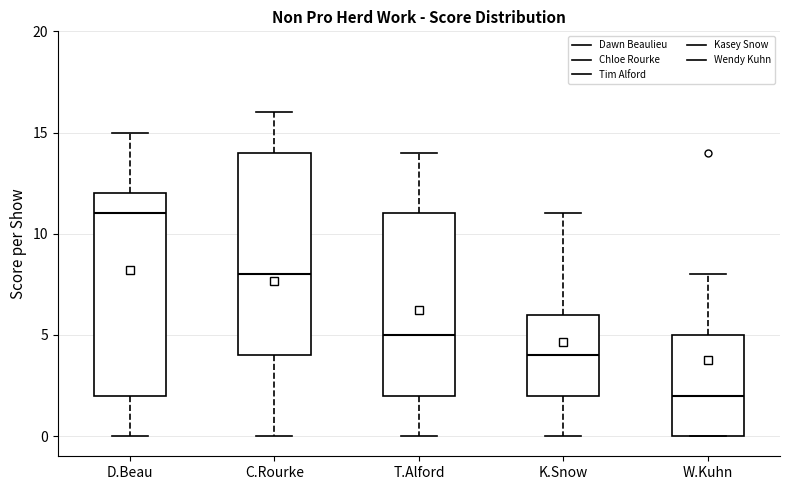

Reading left to right, read every box against the y-axis: the position of its median line, the range the box covers, and the ends of its whiskers. The values are not printed on the chart, so give them approximately, as read against the axis.

D.Beau: median 11, box 2 to 12, whiskers 0 to 15
C.Rourke: median 8, box 4 to 14, whiskers 0 to 16
T.Alford: median 5, box 2 to 11, whiskers 0 to 14
K.Snow: median 4, box 2 to 6, whiskers 0 to 11
W.Kuhn: median 2, box 0 to 5, whiskers 0 to 8